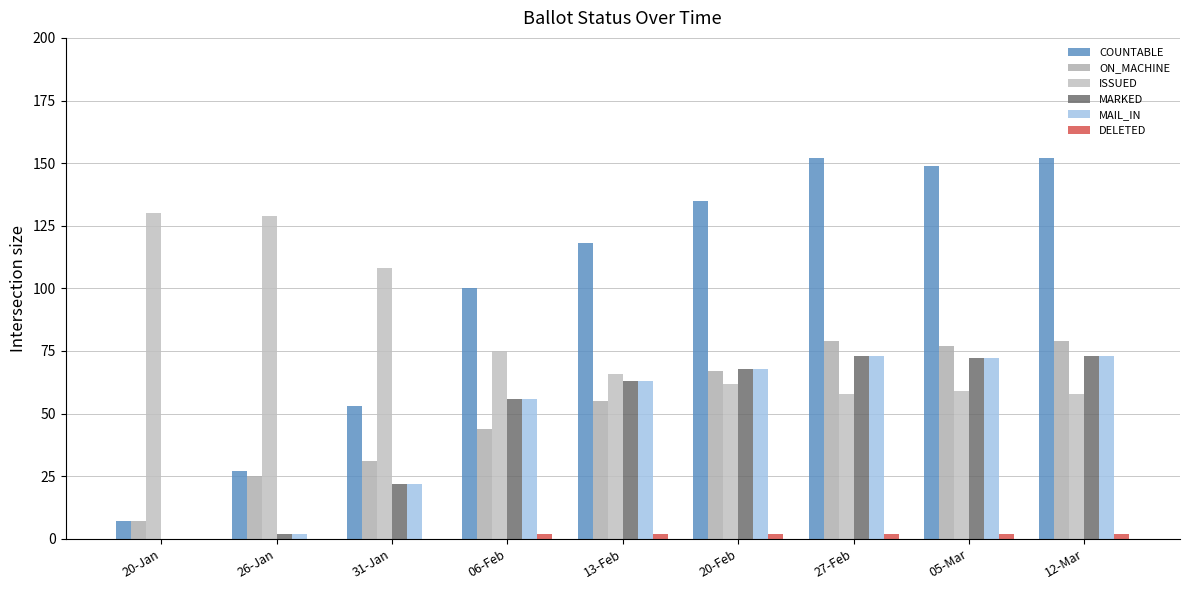

The value of MAIL_IN at 20-Jan is 40. True or false?

False